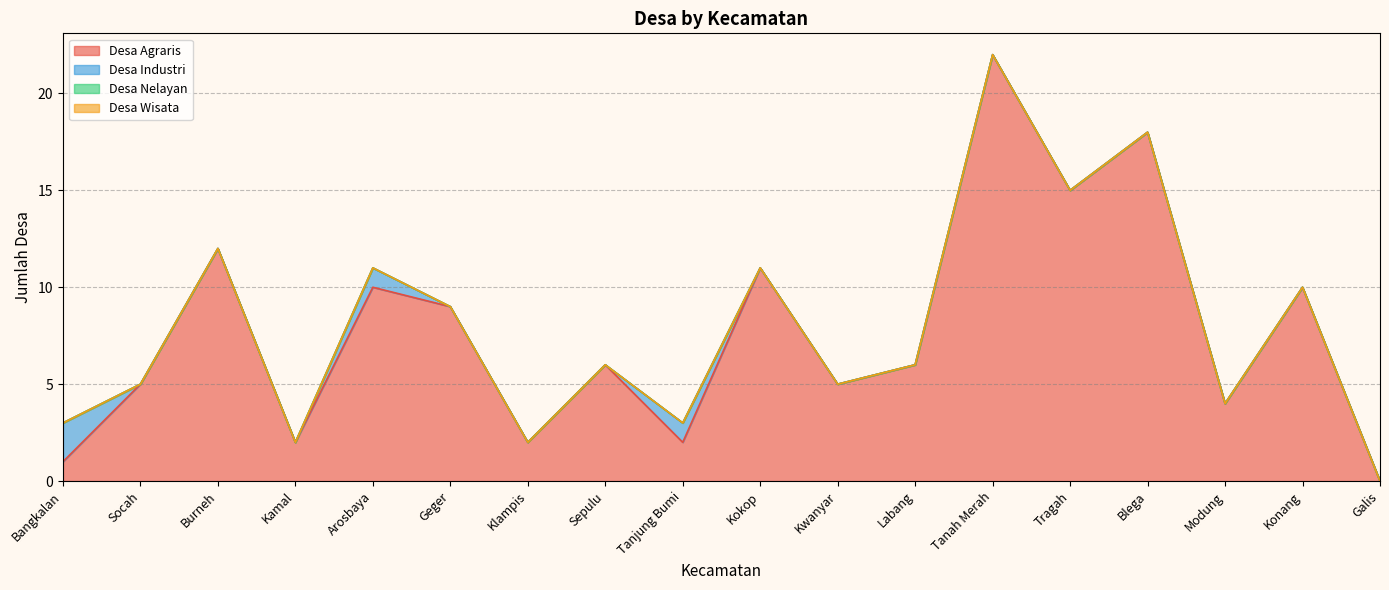

Reading left to right, extract all data points from this chart.

Desa Agraris: 1	5	12	2	10	9	2	6	2	11	5	6	22	15	18	4	10	0
Desa Industri: 2	0	0	0	1	0	0	0	1	0	0	0	0	0	0	0	0	0
Desa Nelayan: 0	0	0	0	0	0	0	0	0	0	0	0	0	0	0	0	0	0
Desa Wisata: 0	0	0	0	0	0	0	0	0	0	0	0	0	0	0	0	0	0